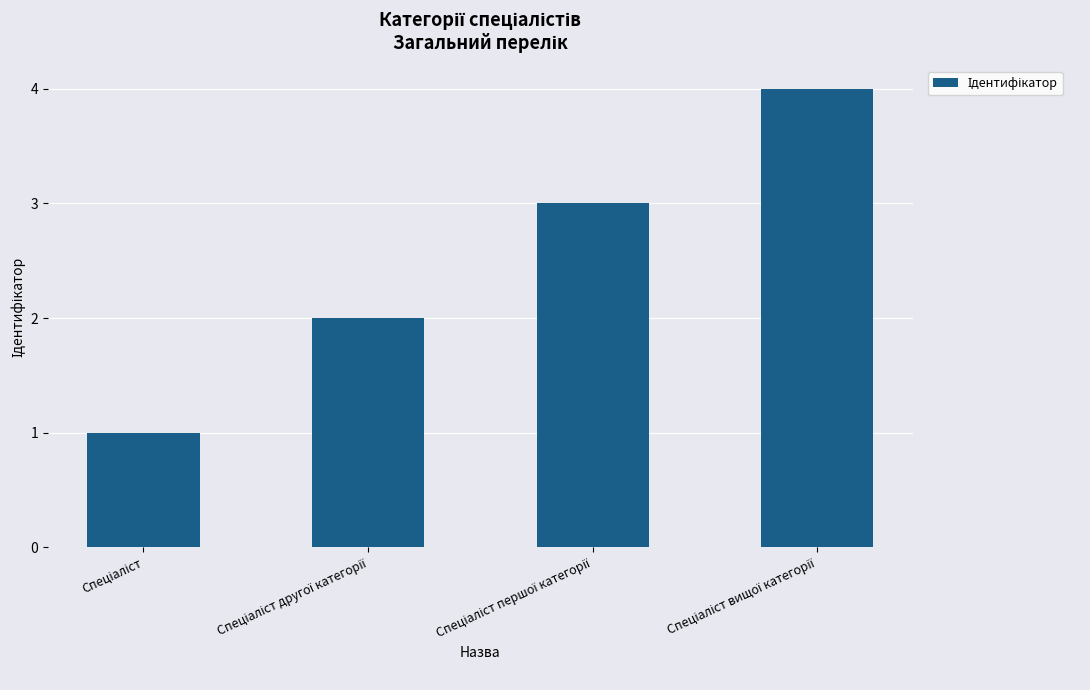

What is the maximum value shown in the chart?

4